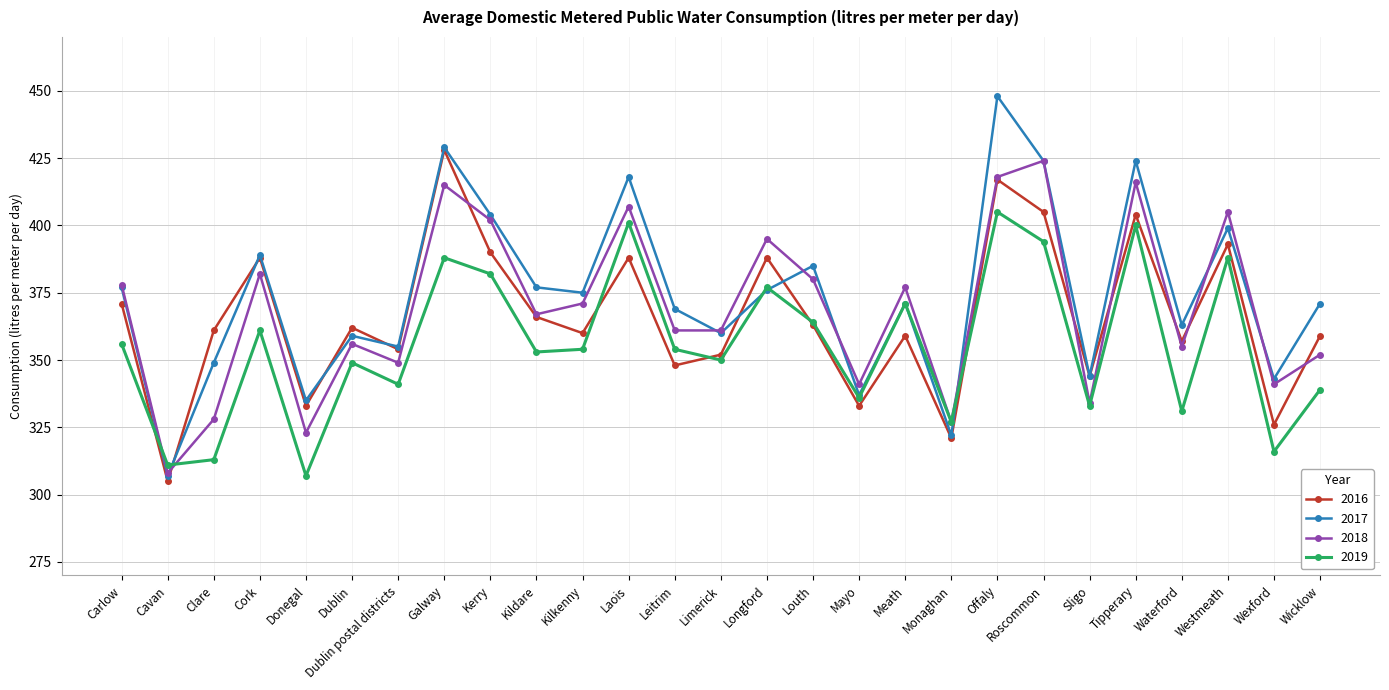

What value does the 2016 series have at Limerick?

352